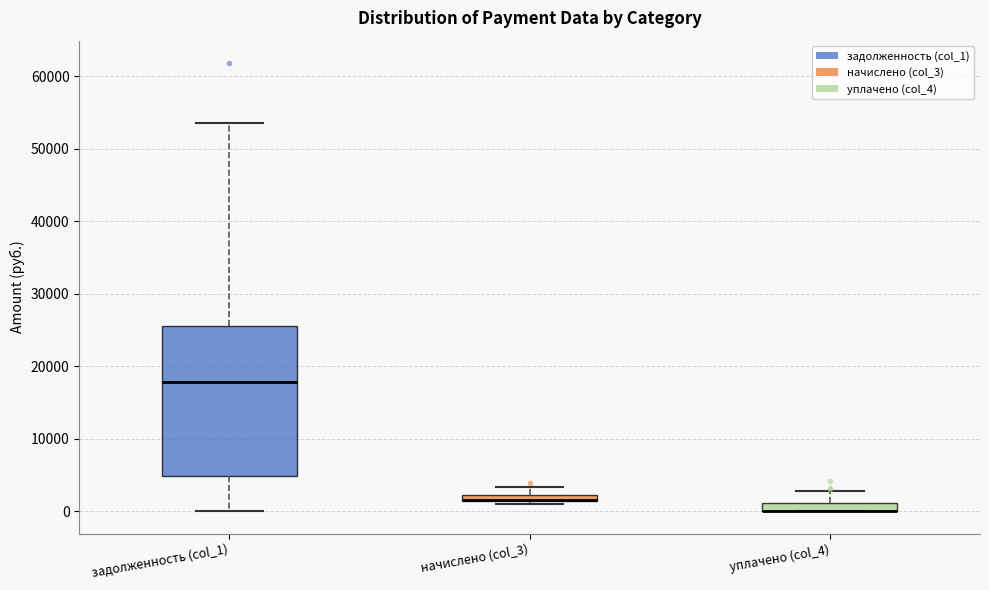

Which box is the tallest, from its lower edge to its upper edge?

задолженность (col_1)